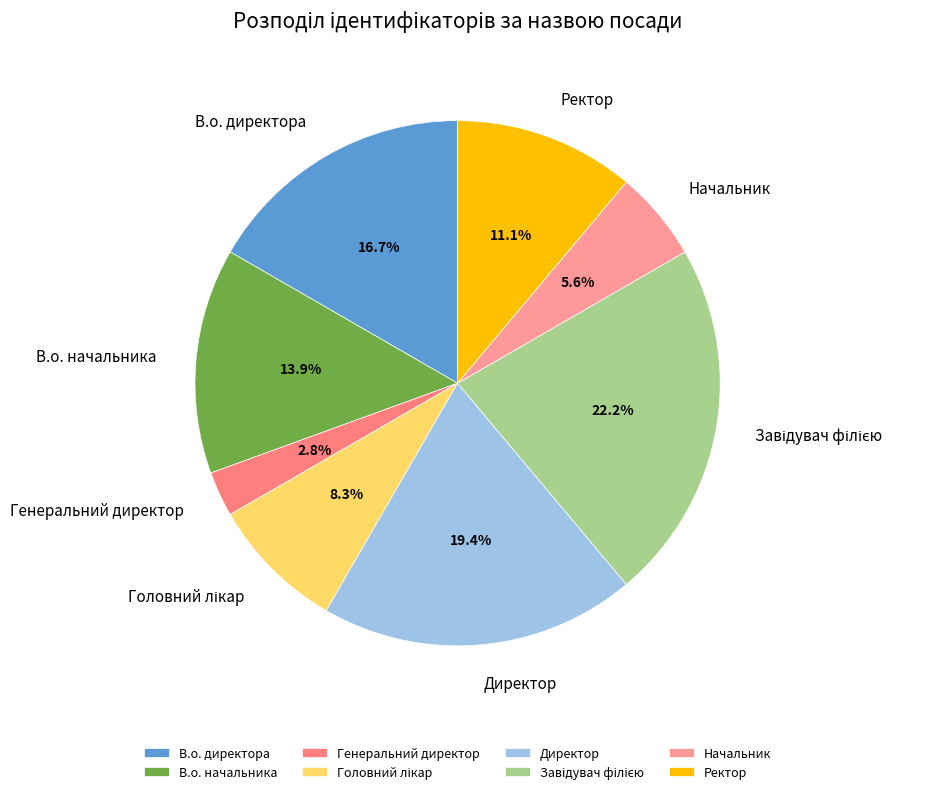

Is it true that В.о. начальника is 1% of the pie?

False